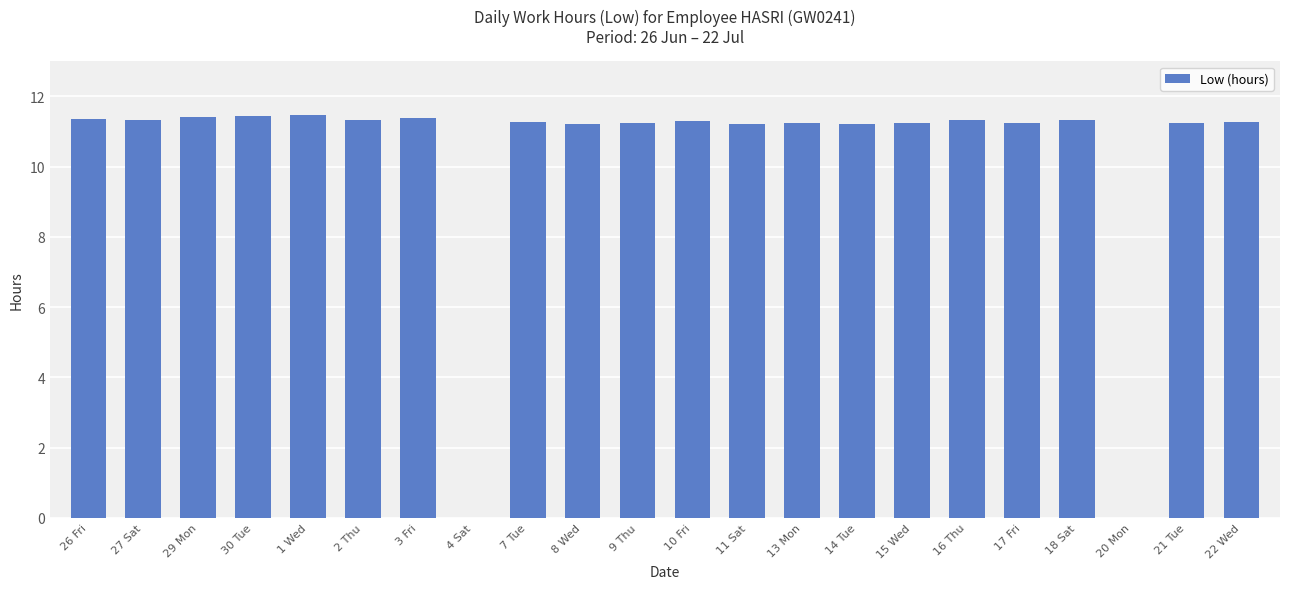

At which label does the data first exceed 11?

26 Fri